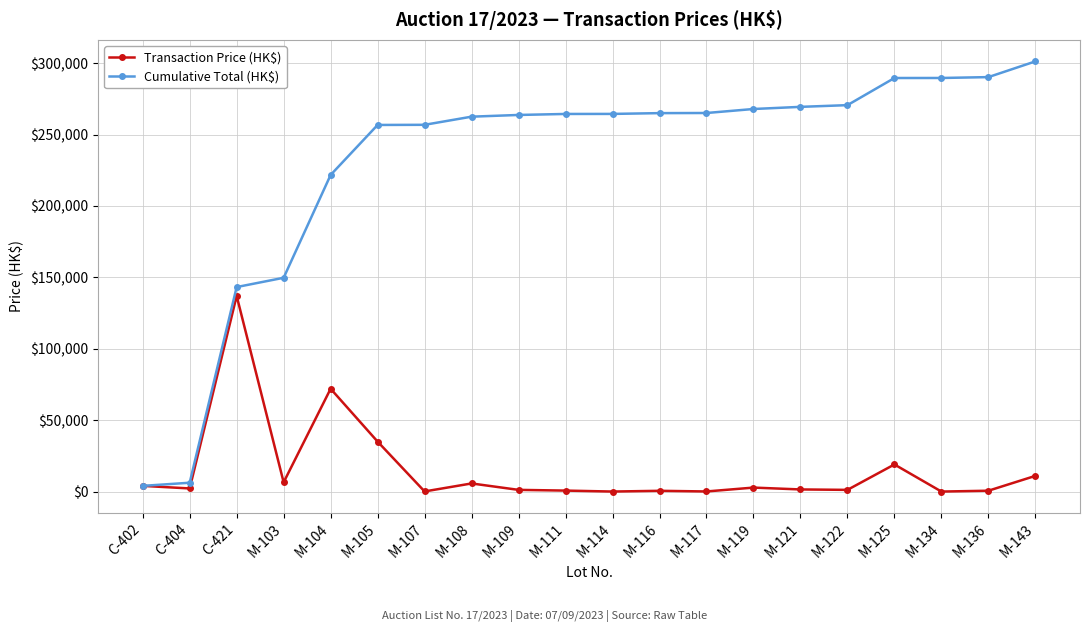

Which series has the largest total across all categories?

Cumulative Total (HK$)